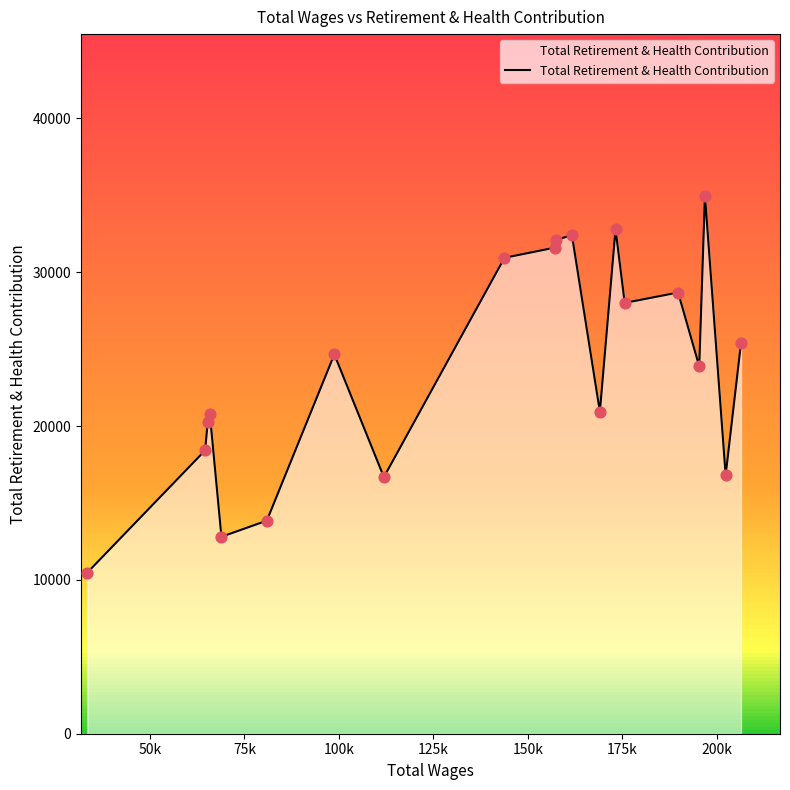

What is the minimum value for Total Retirement & Health Contribution?

10476